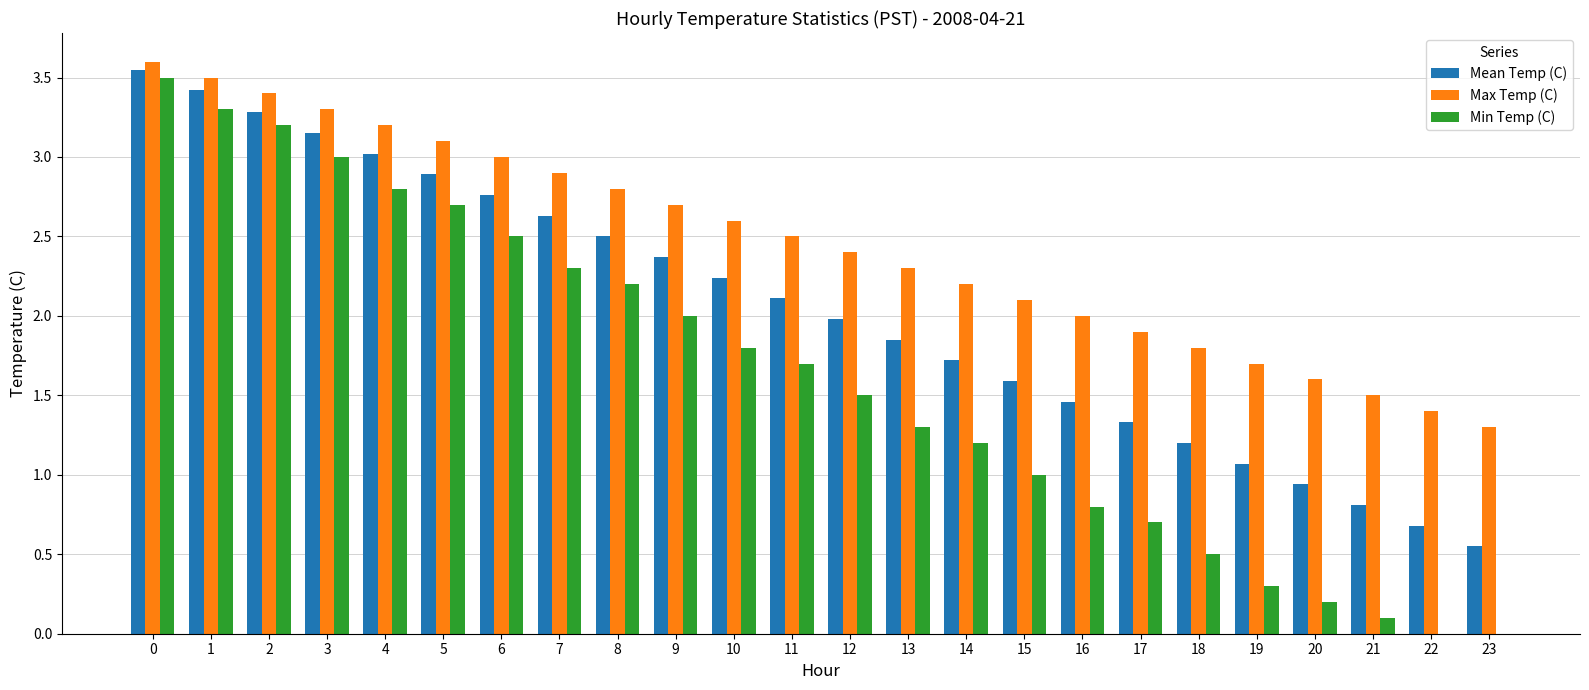

What is the sum of the Min Temp (C) values at 23 and 10?

1.8